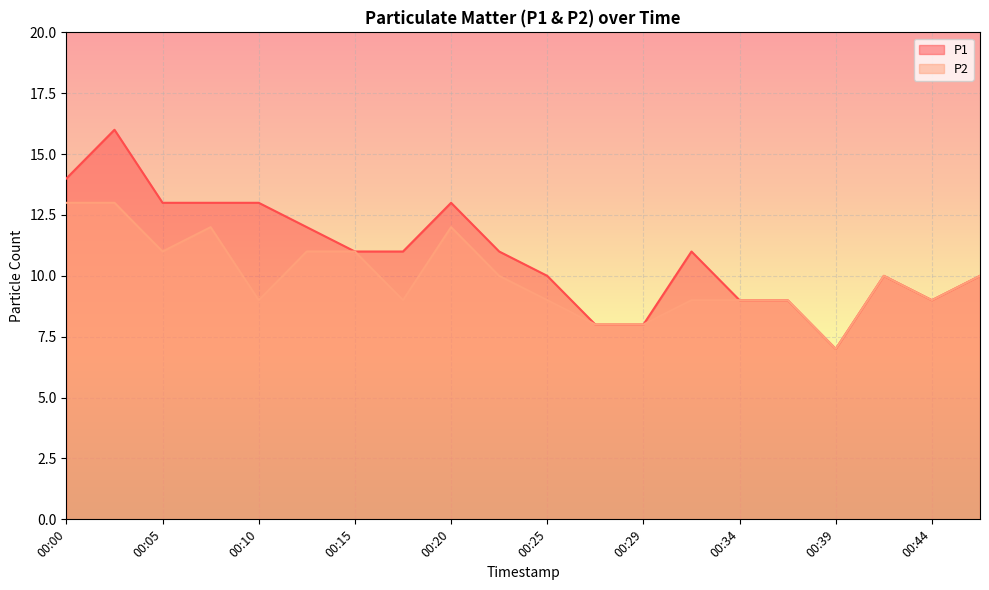

What is the sum of the P2 values at 00:03 and 00:34?

22